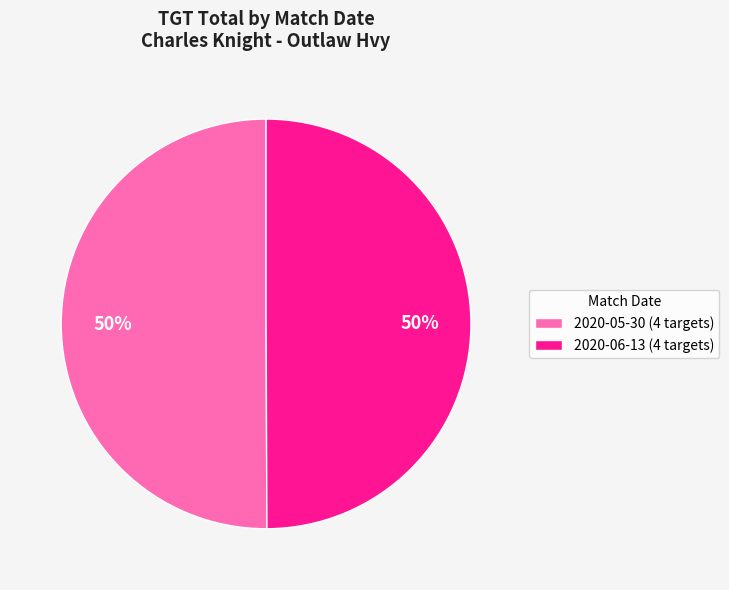

Do 2020-05-30 (4 targets) and 2020-06-13 (4 targets) together represent more than half of the pie?

Yes